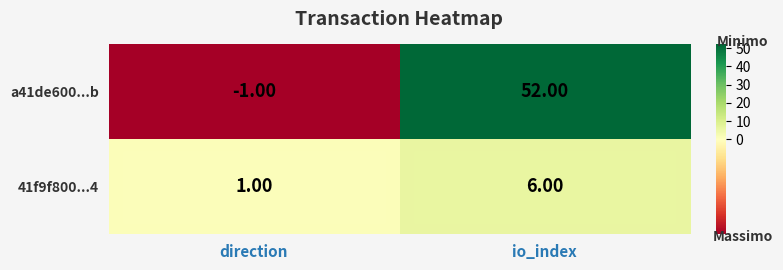

What is the difference between the highest and lowest values at io_index?

46